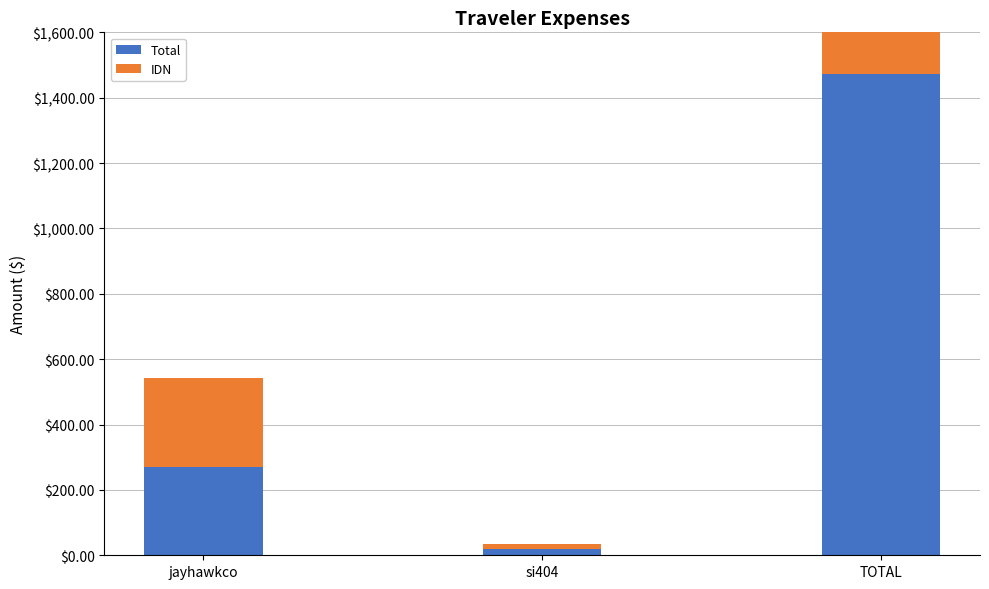

Reading left to right, what are all the values shown in this chart?

Total: 271.4	17.9	1472.0
IDN: 271.4	17.9	1472.0